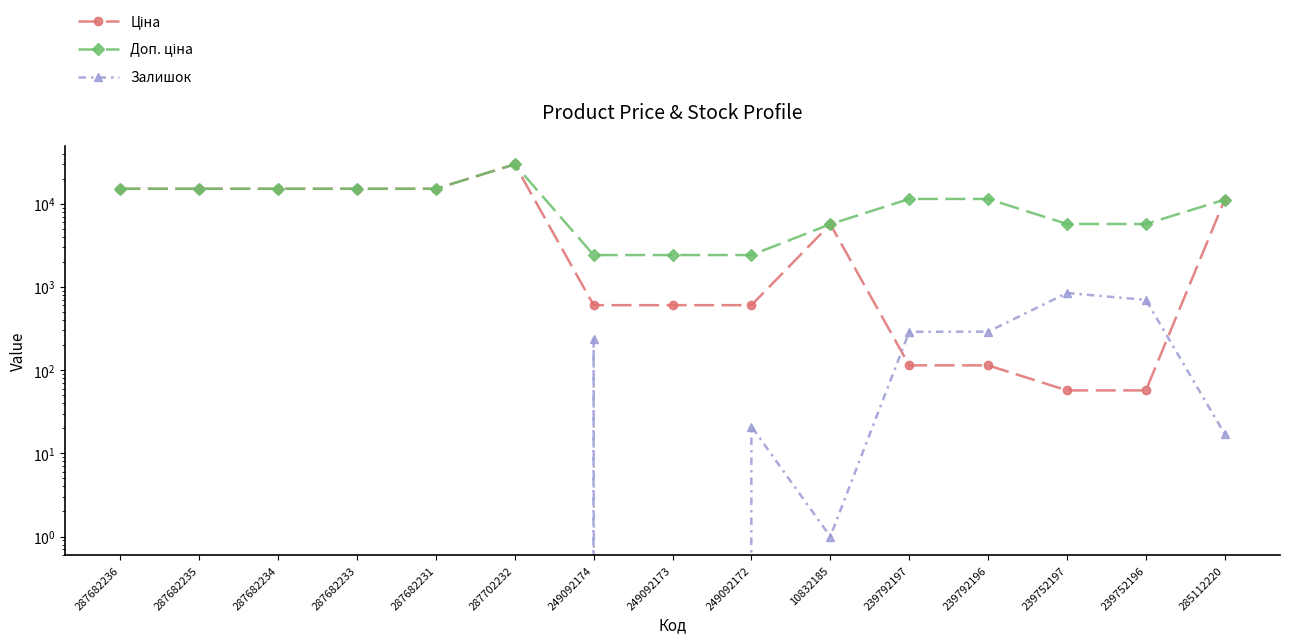

Which series changed the most between 239752196 and 285112220?

Ціна